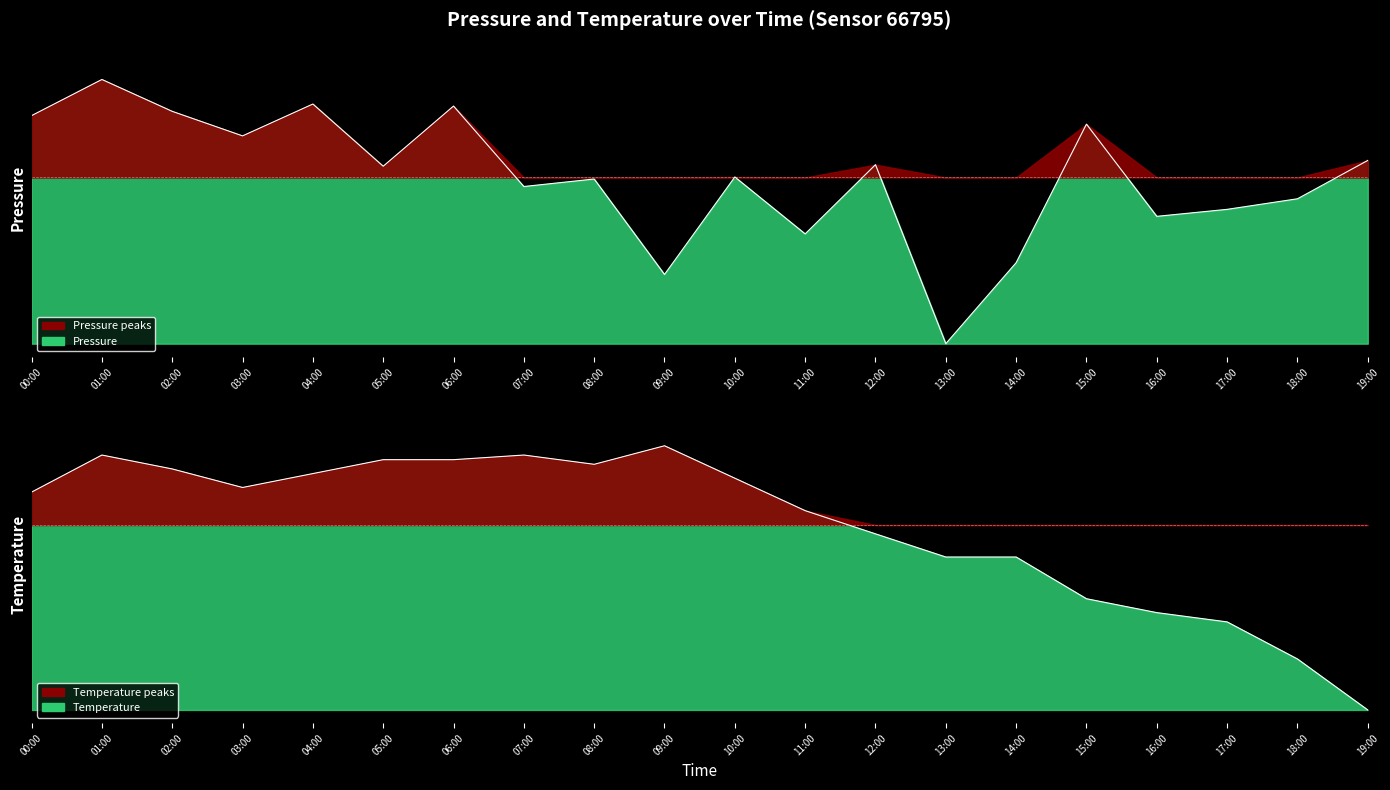

At which label does pressure reach its minimum?

13:00